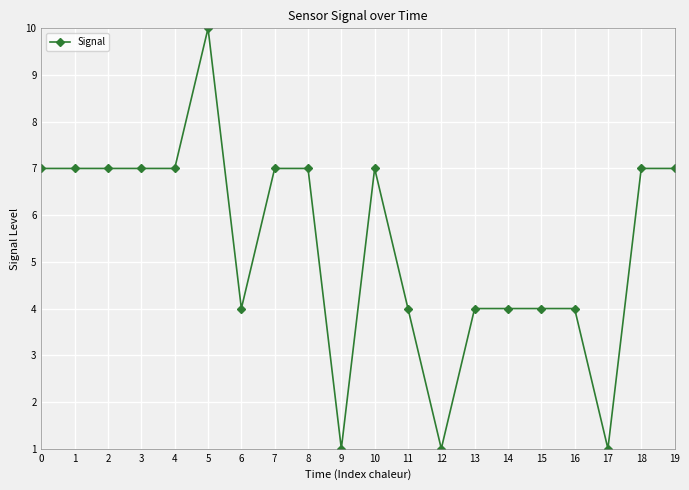

What is the ratio of the value at 19 to the value at 7?

1.0